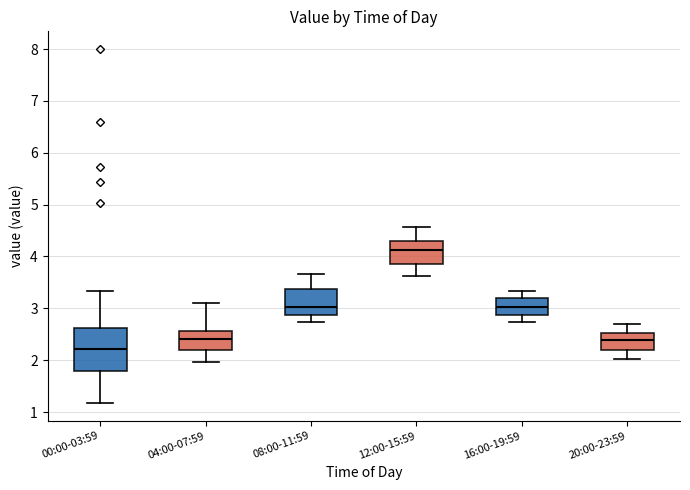

Where does the upper whisker of the box for 00:00-03:59 end on the y-axis? The values are not printed on the chart, so give them approximately, as read against the axis.

3.3